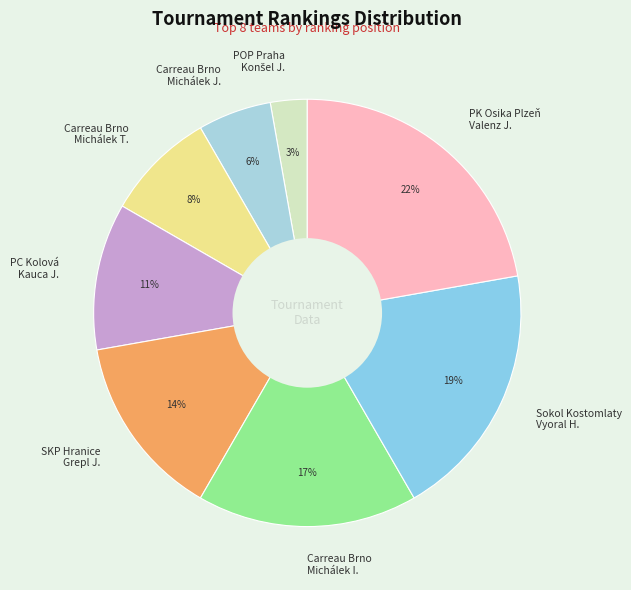

Does Carreau Brno Michálek T. represent more than half of the total?

No